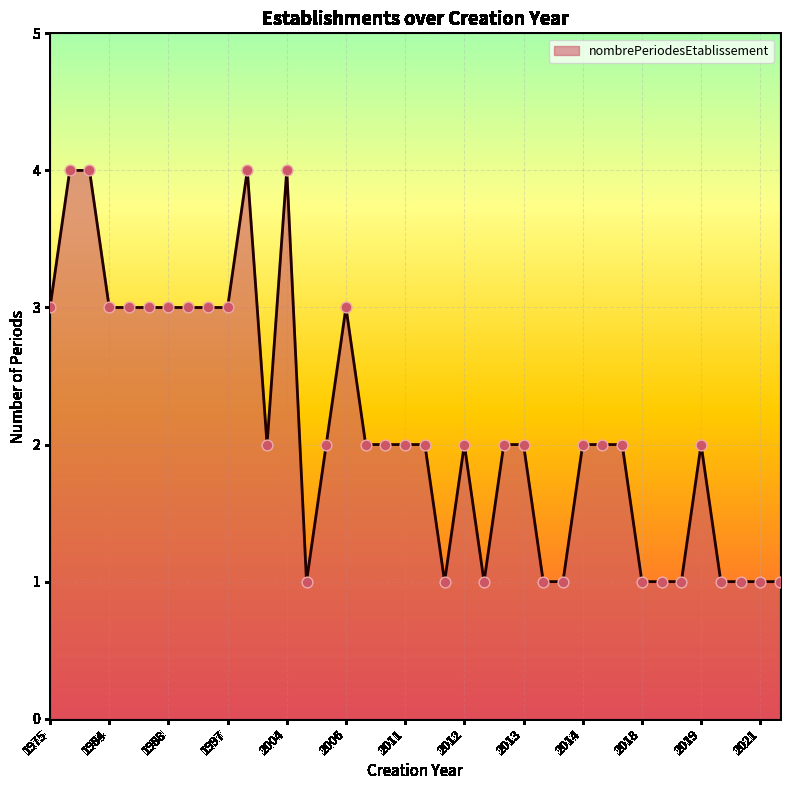

What is the greatest value displayed?

4